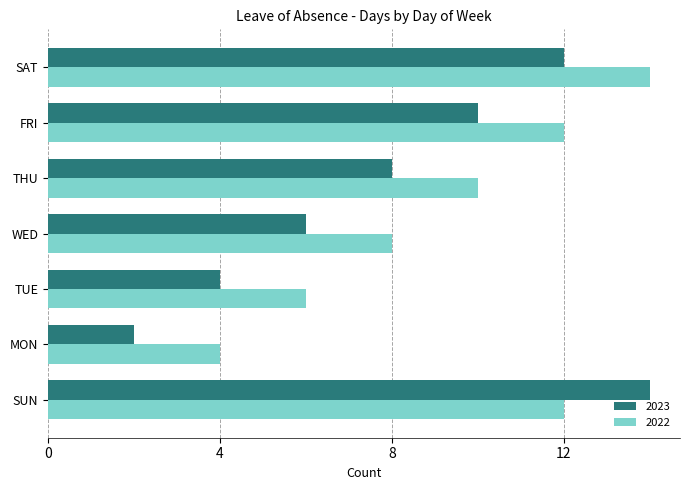

Is the value of 2023 at FRI greater than the value of 2022 at WED?

Yes